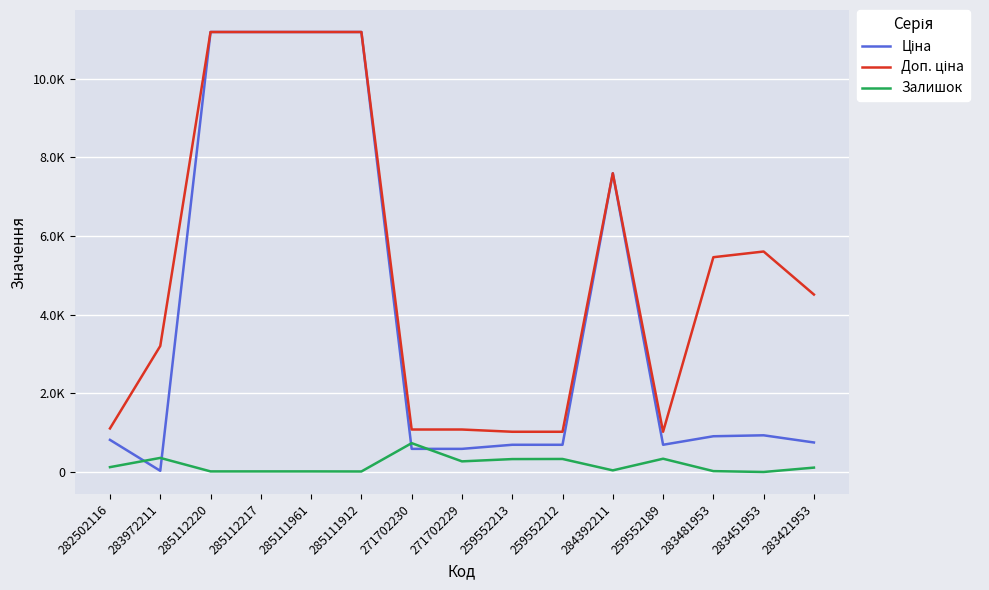

True or false: Ціна and Доп. ціна cross at least once.

False